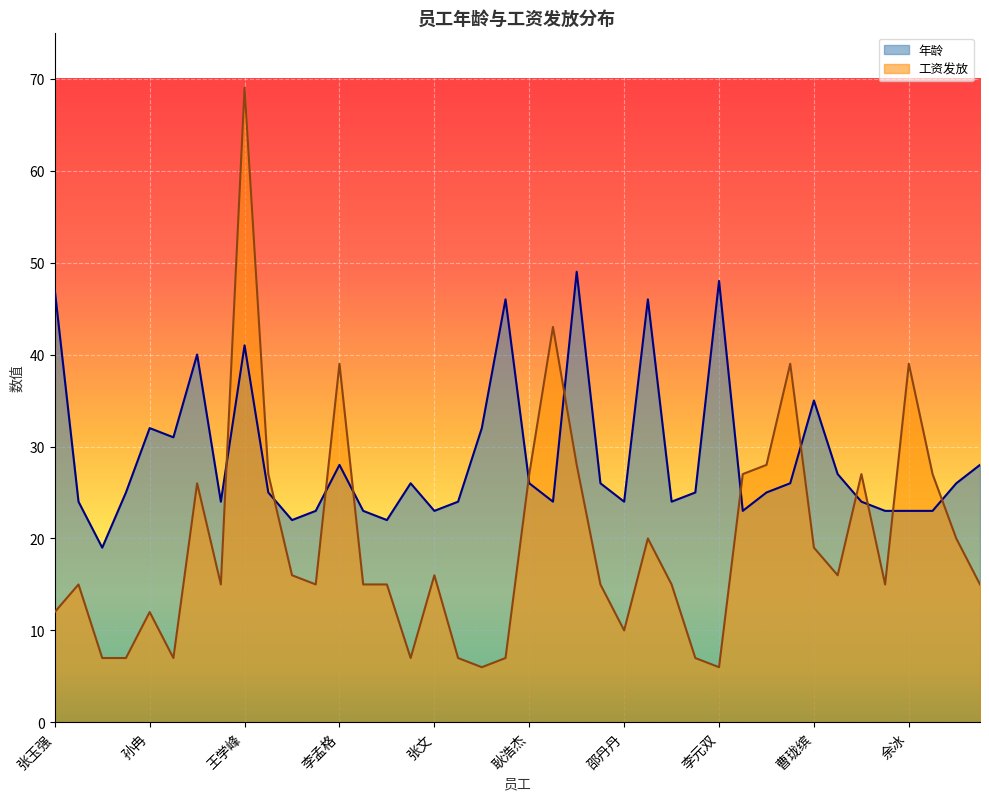

Reading right to left, transcribe all the data shown in this chart.

年龄: 张晓露=28	张飞闯=26	王苗=23	余冰=23	梁冰=23	陈海航=24	韩向阳=27	曹珑缤=35	董春秀=26	梁伟鑫=25	刘亚楠=23	李元双=48	惠原谱=25	唐卓=24	丁东敏=46	邵丹丹=24	炊帅辉=26	杨国廷=49	杨明飞=24	耿浩杰=26	邵君娜=46	王宏帅=32	郑旦玉=24	张文=23	江万里=26	吴栓=22	付晓礼=23	李孟格=28	尚亚飞=23	庞红旭=22	江静=25	王学峰=41	朱扬鑫=24	李红英=40	刘文正=31	孙冉=32	王志杰=25	陈美鑫=19	王鹏洋=24	张玉强=47
工资发放: 张晓露=15	张飞闯=20	王苗=27	余冰=39	梁冰=15	陈海航=27	韩向阳=16	曹珑缤=19	董春秀=39	梁伟鑫=28	刘亚楠=27	李元双=6	惠原谱=7	唐卓=15	丁东敏=20	邵丹丹=10	炊帅辉=15	杨国廷=28	杨明飞=43	耿浩杰=27	邵君娜=7	王宏帅=6	郑旦玉=7	张文=16	江万里=7	吴栓=15	付晓礼=15	李孟格=39	尚亚飞=15	庞红旭=16	江静=27	王学峰=69	朱扬鑫=15	李红英=26	刘文正=7	孙冉=12	王志杰=7	陈美鑫=7	王鹏洋=15	张玉强=12